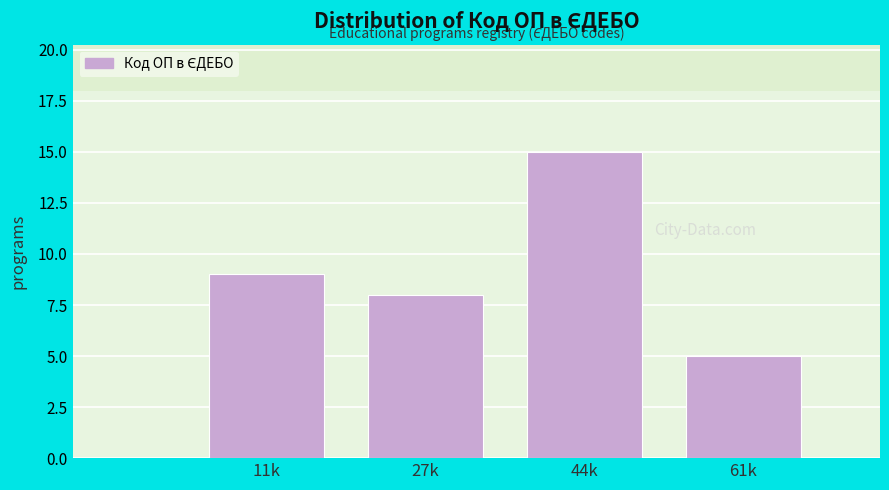

Reading left to right, what are all the values shown in this chart?

9	8	15	5